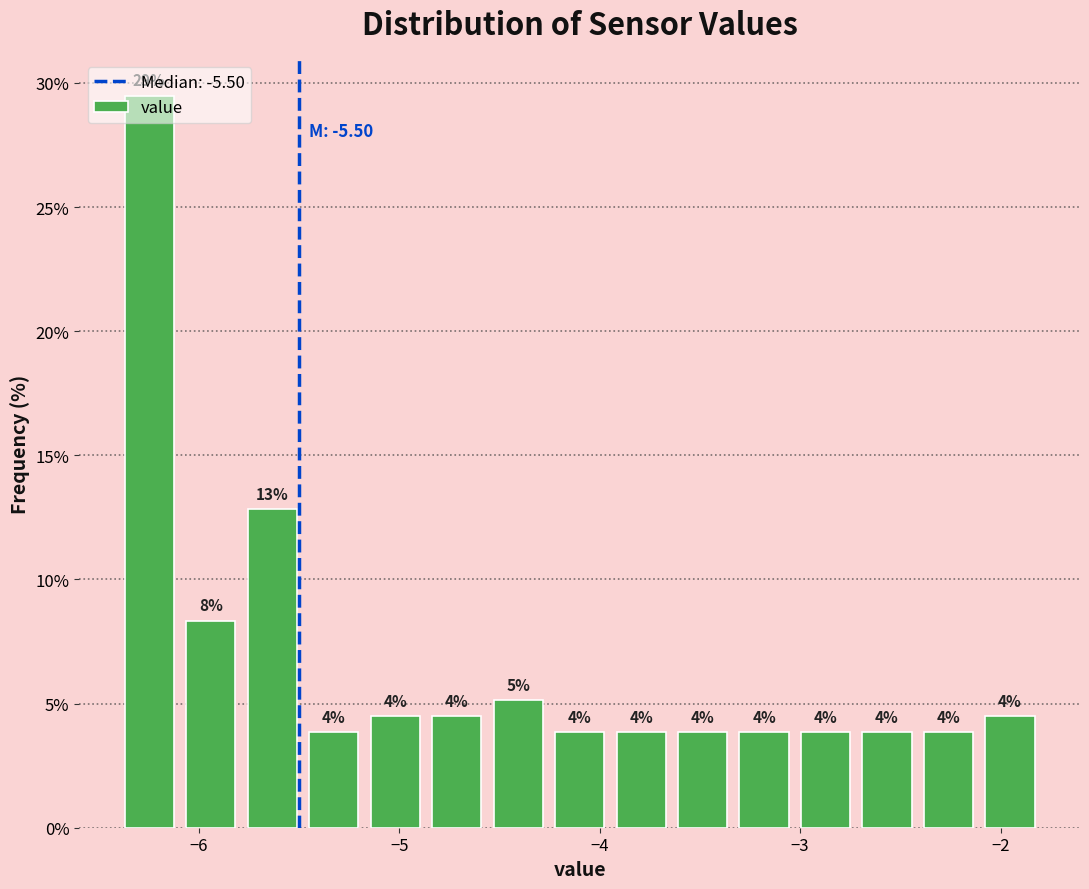

Read against the x-axis, roughly where is the centre of the tallest bar?

-6.2